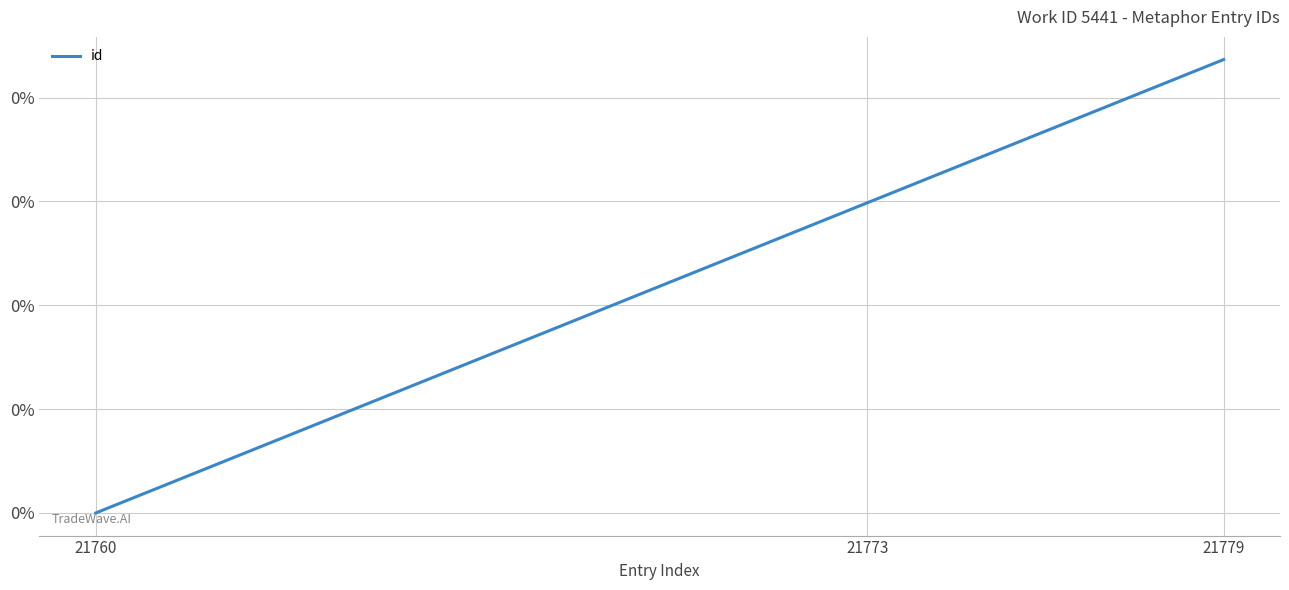

List the labels in order of value, largest first.

21779, 21773, 21760